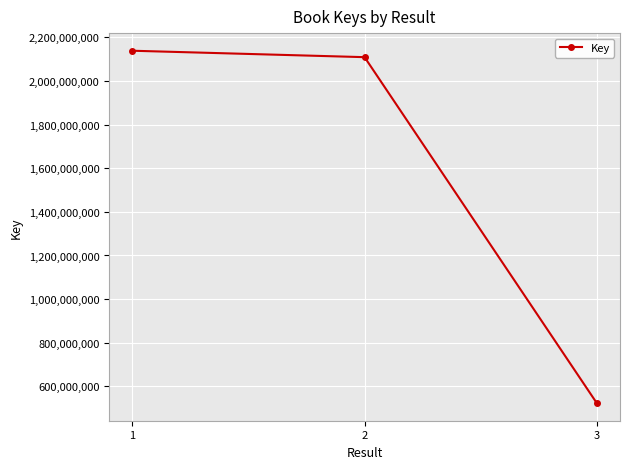

What is the change in value from 1 to 2?

-29480621